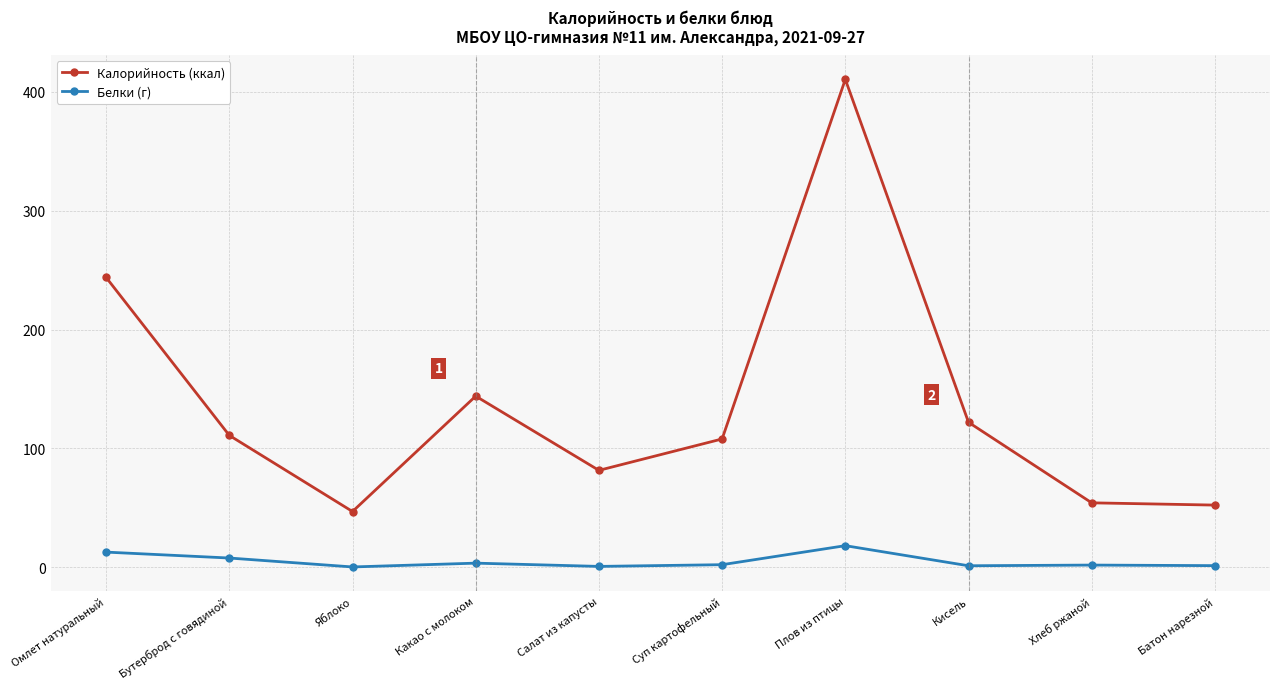

At Бутерброд с говядиной, list the series in order from largest to smallest.

Калорийность (ккал), Белки (г)